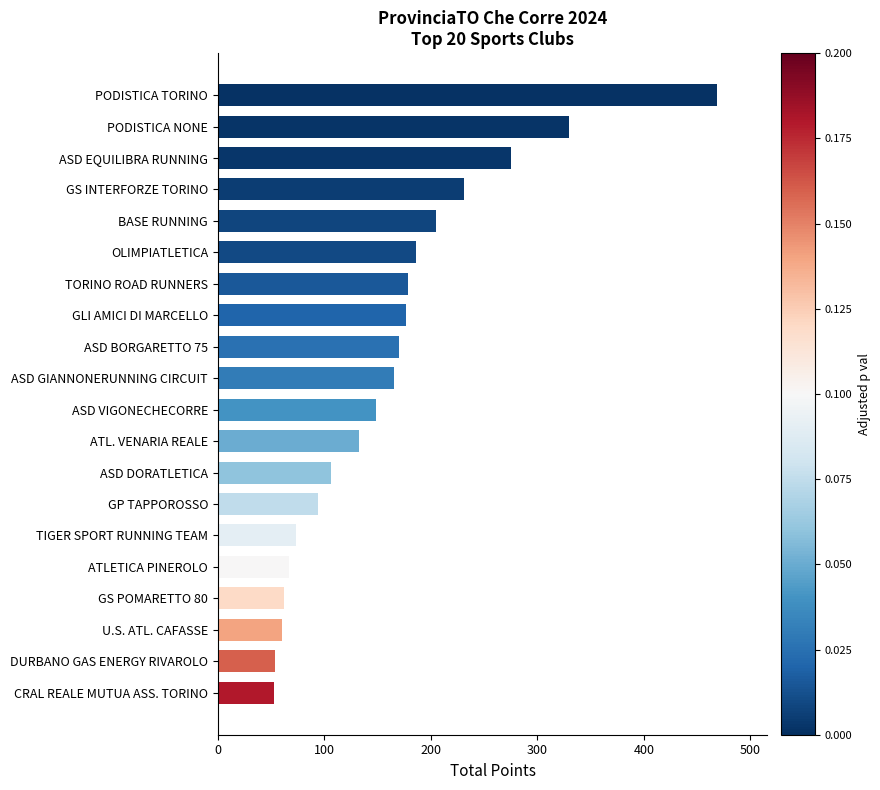

Approximately how many times larger is the value at ASD BORGARETTO 75 compared to ATLETICA PINEROLO?

2.5